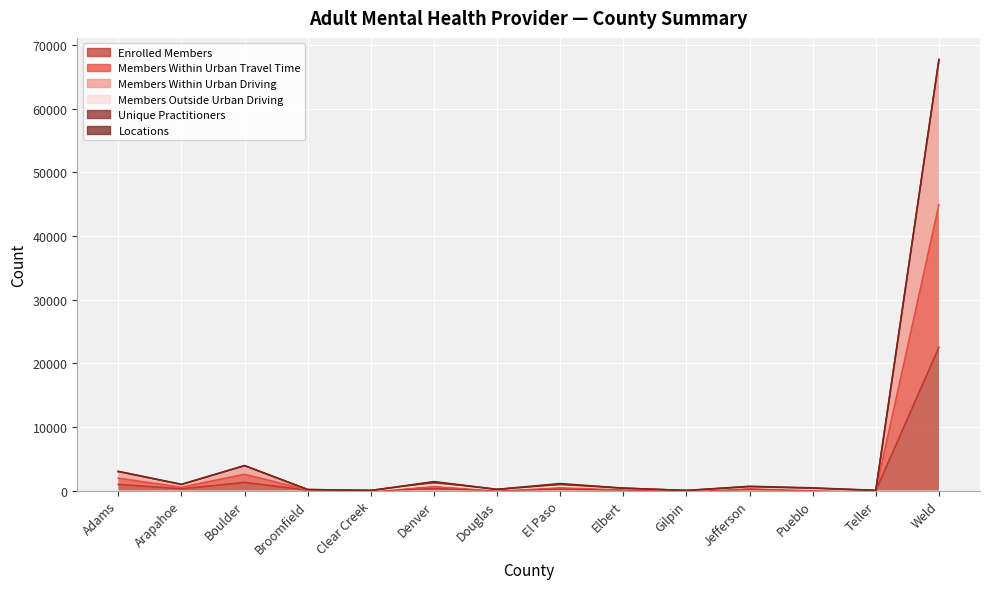

What is the maximum value shown in the chart?

67426